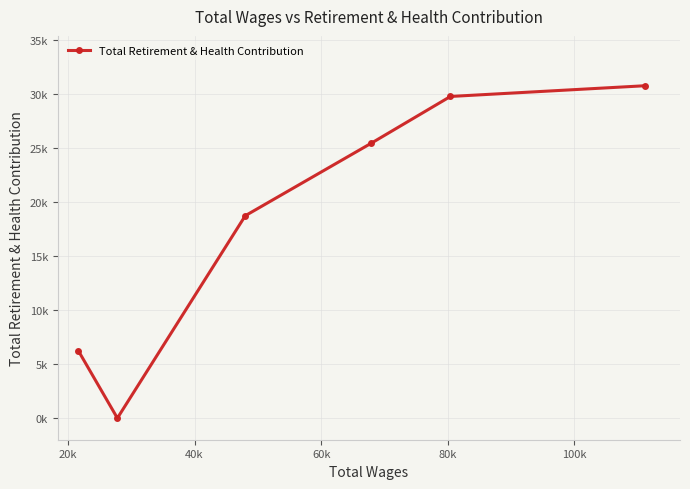

Does the chart have visible grid lines?

Yes